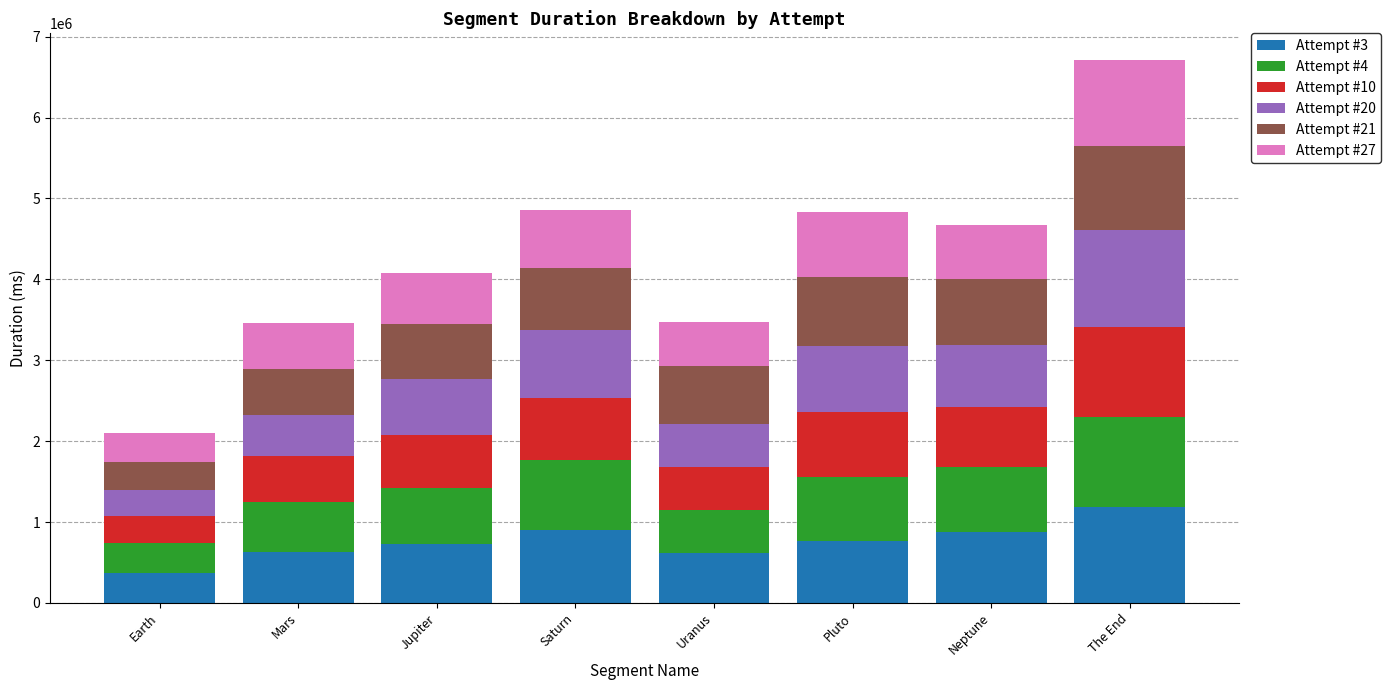

What is the highest value of the Attempt #3 series?

1182032